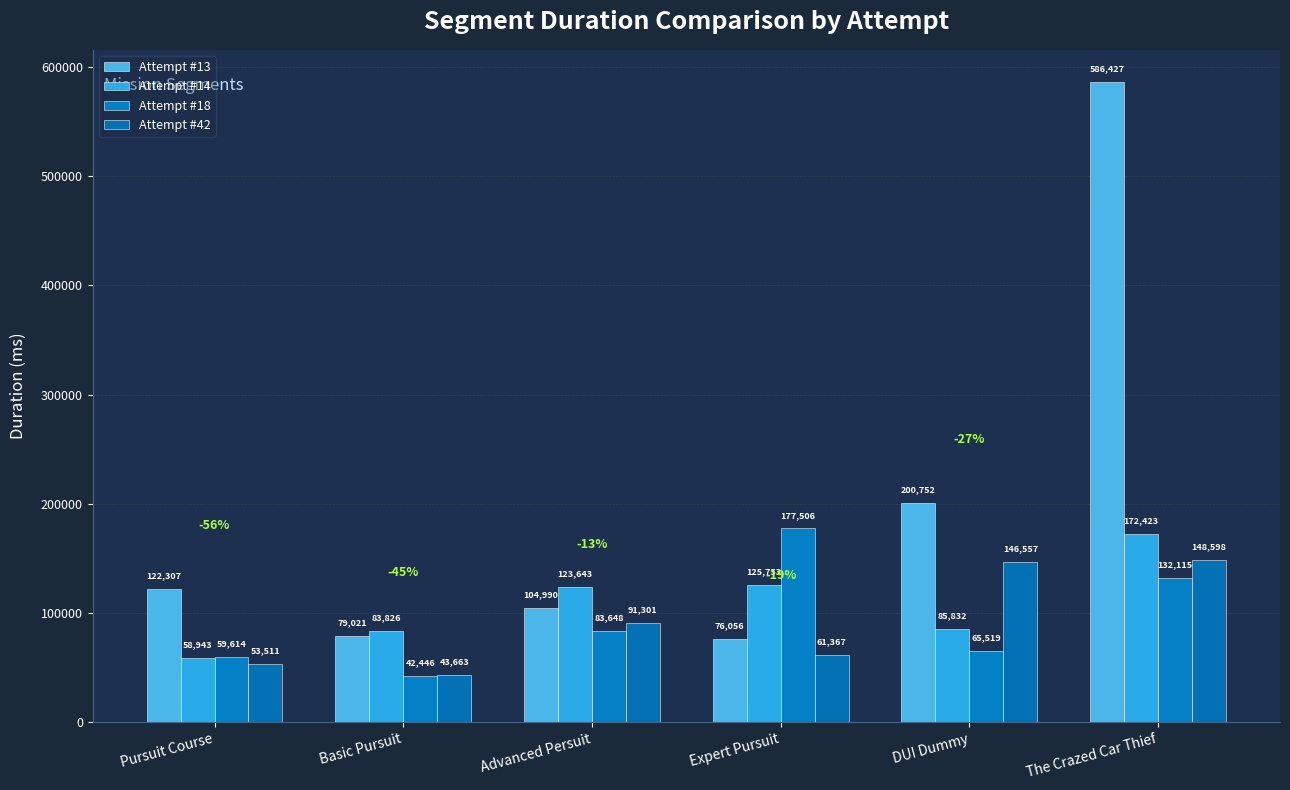

What is the value of the Attempt #18 bar at the 4th from the left?

177506